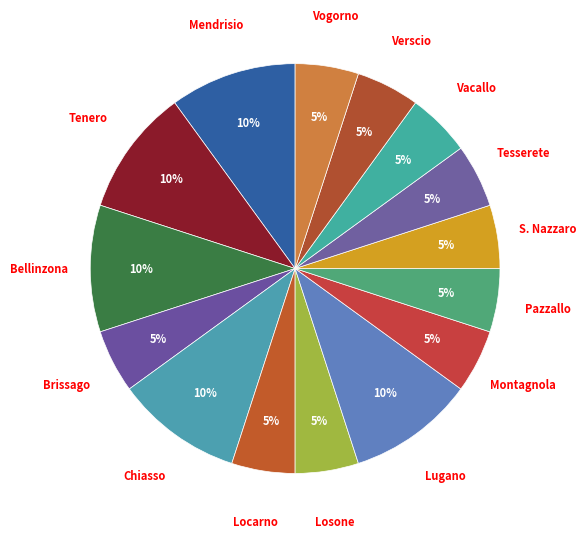

How many slices are in this pie chart?

15